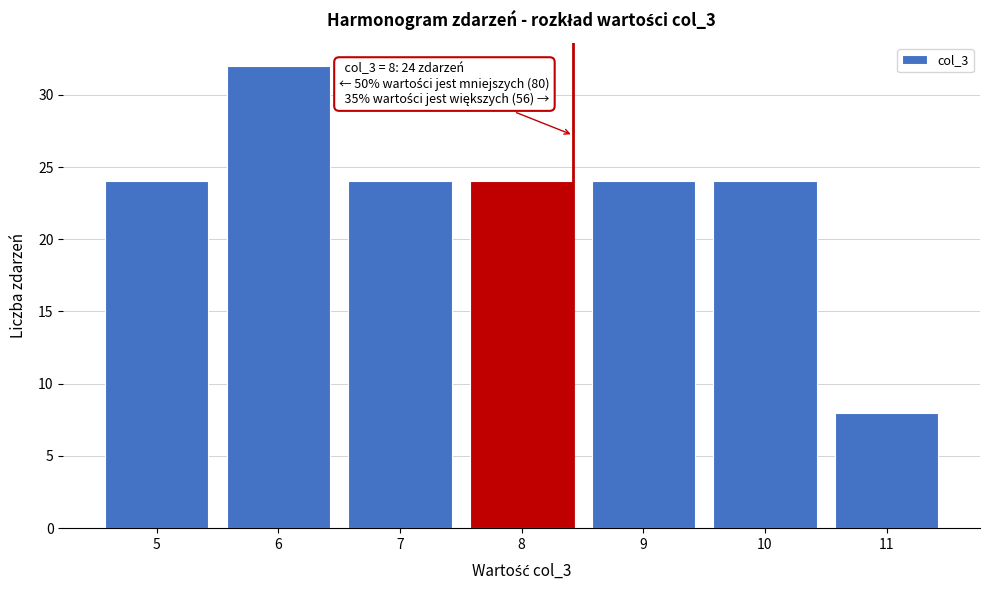

Reading left to right, list all the values displayed in this chart.

24	32	24	24	24	24	8